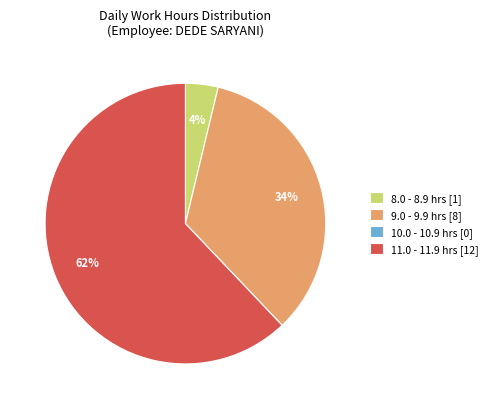

Is there a majority slice in this chart?

Yes